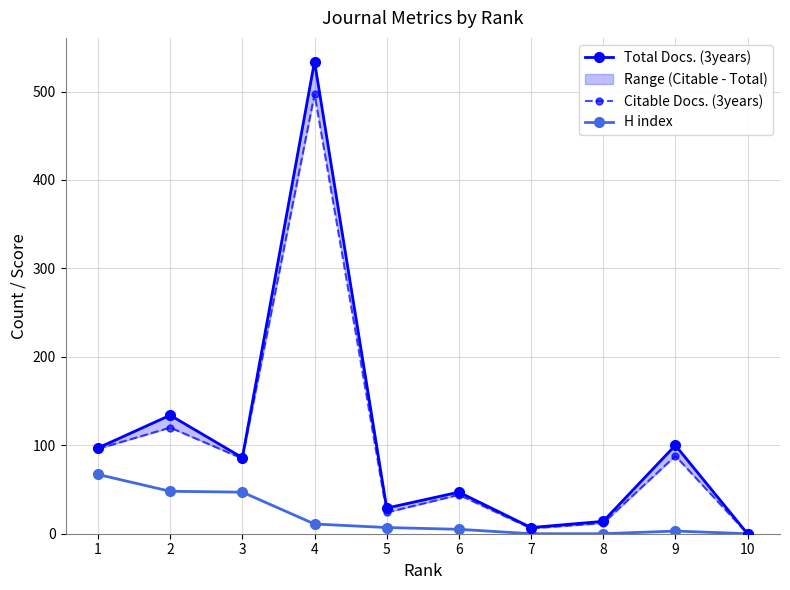

How many categories are shown in the chart?

10